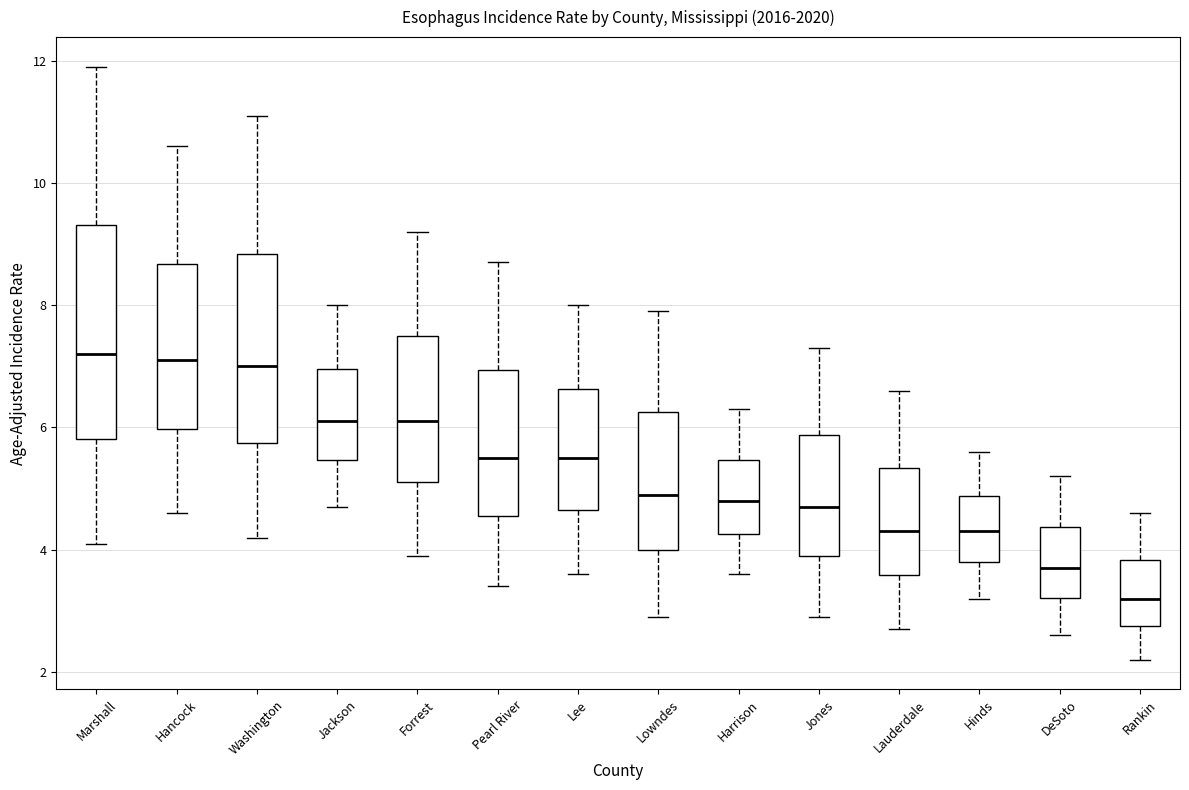

Reading left to right, transcribe this box plot: for each box, give where its median line is, the range the box spans, and where its two whiskers end, as read against the y-axis. The values are not printed on the chart, so give them approximately, as read against the axis.

Marshall: median 7.2, box 5.8 to 9.4, whiskers 4.2 to 12.0
Hancock: median 7.2, box 6.0 to 8.6, whiskers 4.6 to 10.6
Washington: median 7.0, box 5.8 to 8.8, whiskers 4.2 to 11.2
Jackson: median 6.2, box 5.4 to 7.0, whiskers 4.8 to 8.0
Forrest: median 6.2, box 5.2 to 7.4, whiskers 4.0 to 9.2
Pearl River: median 5.6, box 4.6 to 7.0, whiskers 3.4 to 8.8
Lee: median 5.6, box 4.6 to 6.6, whiskers 3.6 to 8.0
Lowndes: median 5.0, box 4.0 to 6.2, whiskers 3.0 to 8.0
Harrison: median 4.8, box 4.2 to 5.4, whiskers 3.6 to 6.4
Jones: median 4.8, box 3.8 to 5.8, whiskers 3.0 to 7.4
Lauderdale: median 4.4, box 3.6 to 5.4, whiskers 2.8 to 6.6
Hinds: median 4.4, box 3.8 to 4.8, whiskers 3.2 to 5.6
DeSoto: median 3.8, box 3.2 to 4.4, whiskers 2.6 to 5.2
Rankin: median 3.2, box 2.8 to 3.8, whiskers 2.2 to 4.6